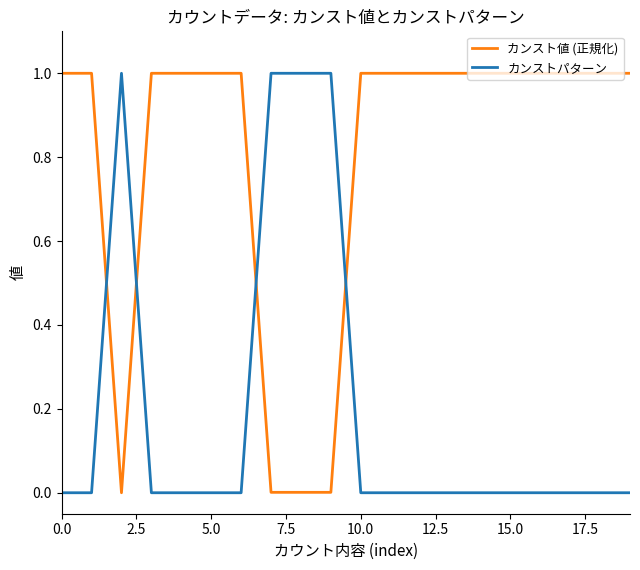

True or false: カンストパターン and カンスト値 (正規化) cross at least once.

True